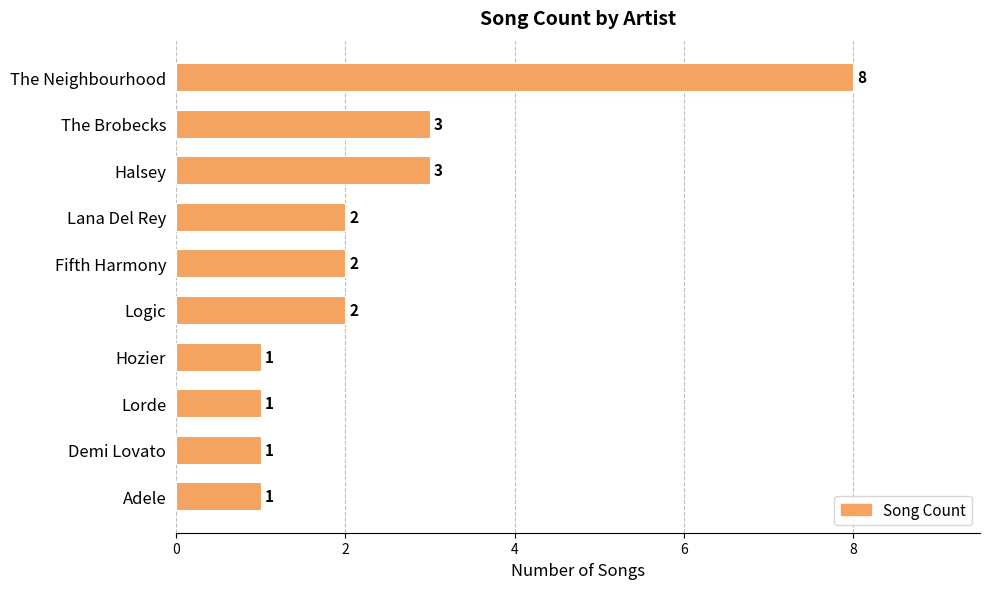

What is the maximum value shown in the chart?

8